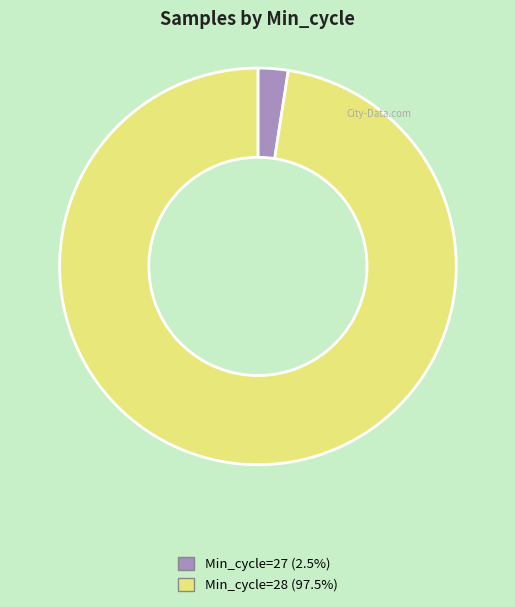

How many segments does this pie chart have?

2